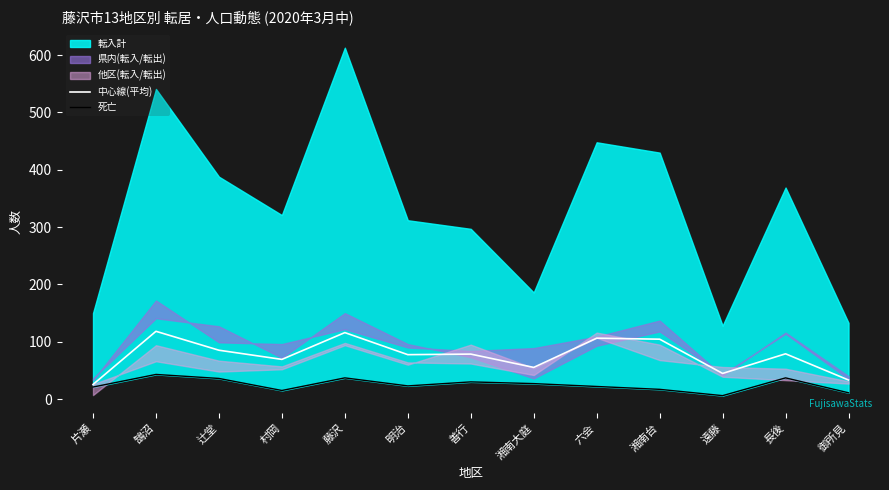

True or false: 中心線(平均) and 死亡 cross at least once.

False